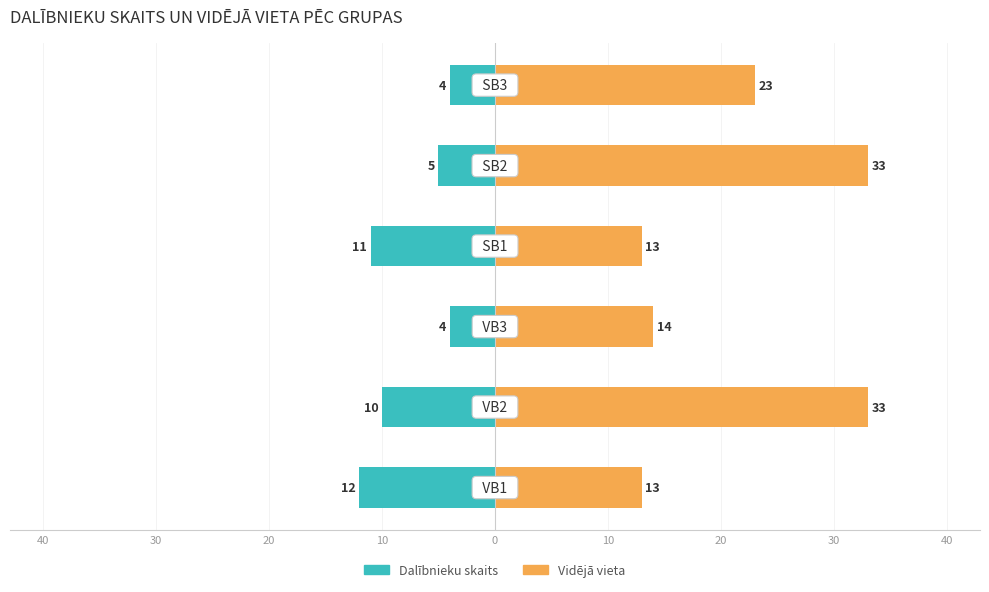

What is the difference between the highest and lowest values at 0?

38